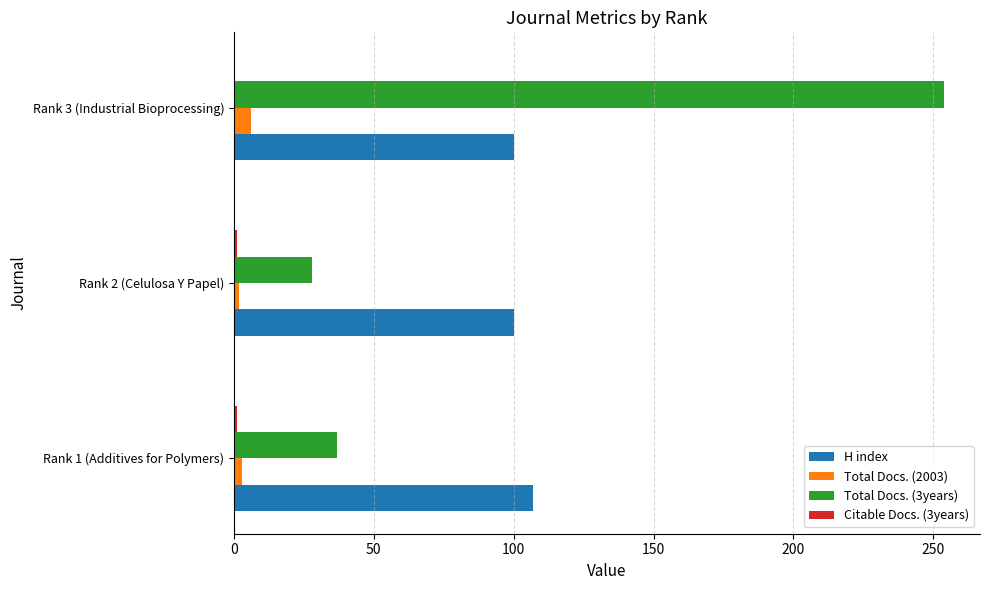

At which category is the sum across all series the highest?

Rank 3 (Industrial Bioprocessing)